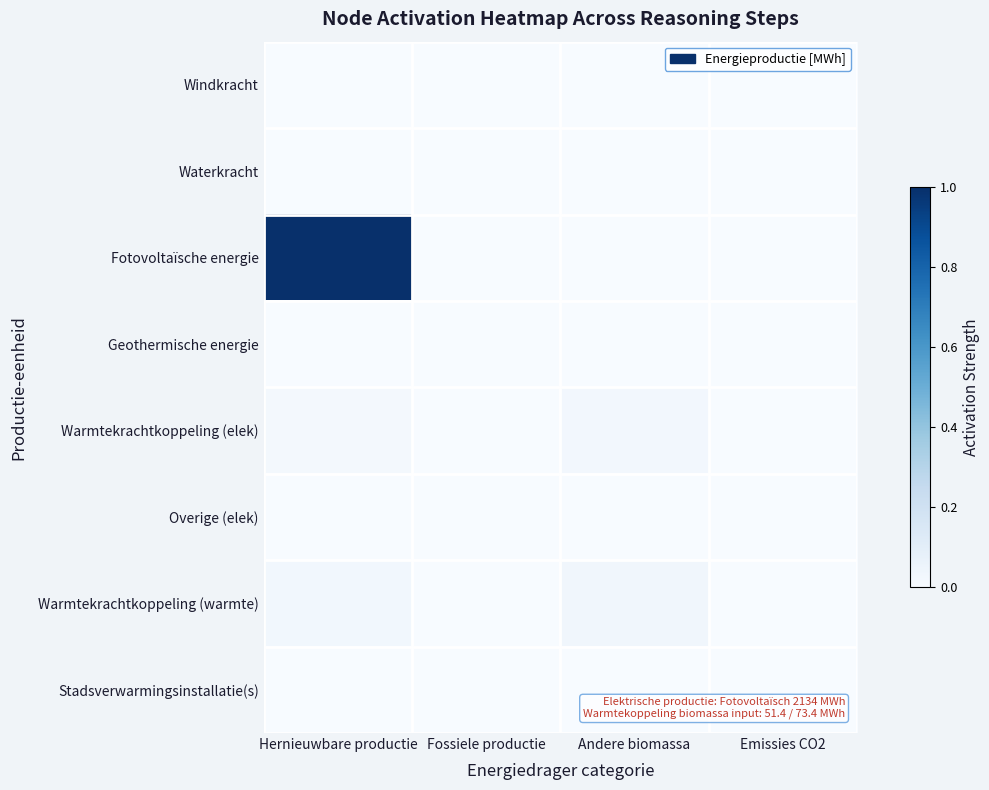

Reading left to right, what are all the values shown in this chart?

Windkracht: Hernieuwbare productie=0.0	Fossiele productie=0.0	Andere biomassa=0.0	Emissies CO2=0.0
Waterkracht: Hernieuwbare productie=0.0	Fossiele productie=0.0	Andere biomassa=0.0	Emissies CO2=0.0
Fotovoltaïsche energie: Hernieuwbare productie=1.0	Fossiele productie=0.0	Andere biomassa=0.0	Emissies CO2=0.0
Geothermische energie: Hernieuwbare productie=0.0	Fossiele productie=0.0	Andere biomassa=0.0	Emissies CO2=0.0
Warmtekrachtkoppeling (elek): Hernieuwbare productie=0.0	Fossiele productie=0.0	Andere biomassa=0.0	Emissies CO2=0.0
Overige (elek): Hernieuwbare productie=0.0	Fossiele productie=0.0	Andere biomassa=0.0	Emissies CO2=0.0
Warmtekrachtkoppeling (warmte): Hernieuwbare productie=0.0	Fossiele productie=0.0	Andere biomassa=0.0	Emissies CO2=0.0
Stadsverwarmingsinstallatie(s): Hernieuwbare productie=0.0	Fossiele productie=0.0	Andere biomassa=0.0	Emissies CO2=0.0